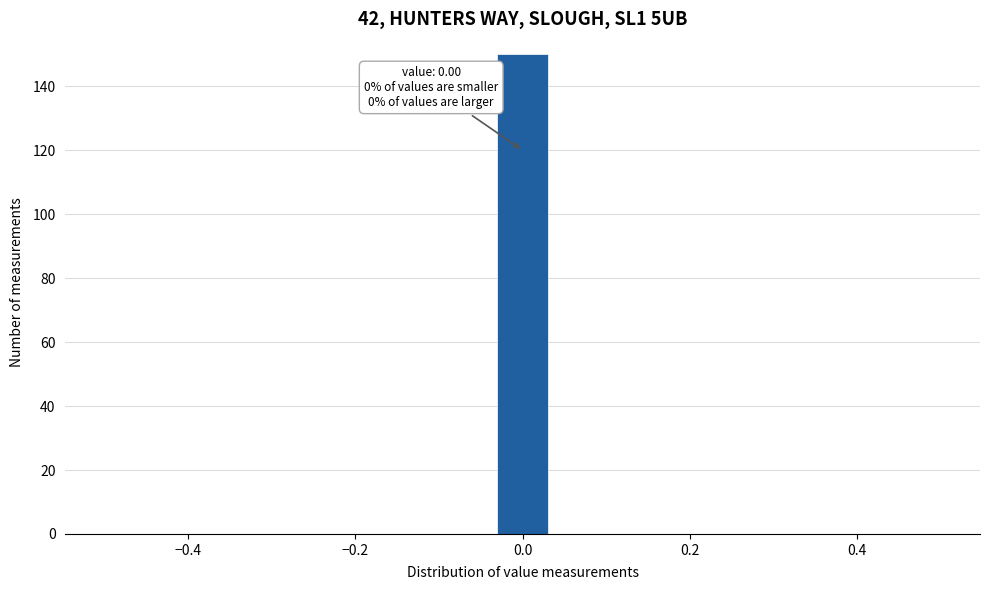

Read against the x-axis, roughly where is the centre of the tallest bar?

0.00